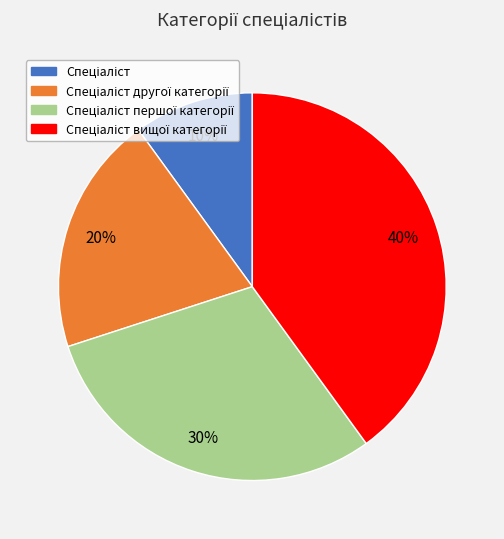

To the nearest percent, what is the average slice percentage?

25%